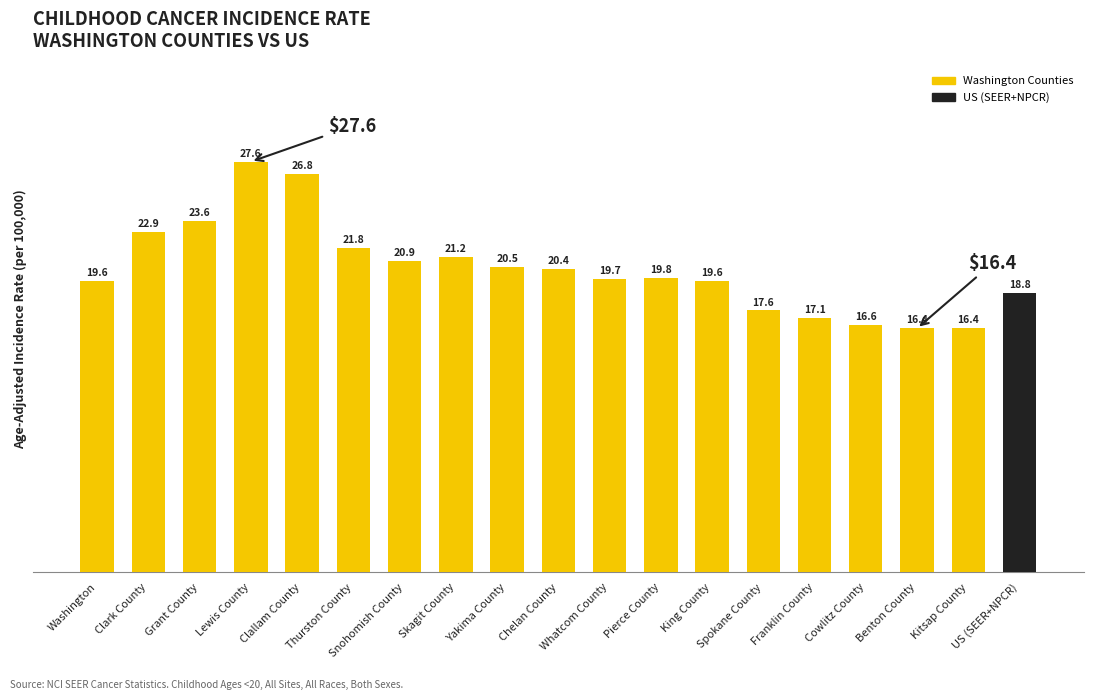

What is the sum of the values at Skagit County and Kitsap County?

37.6